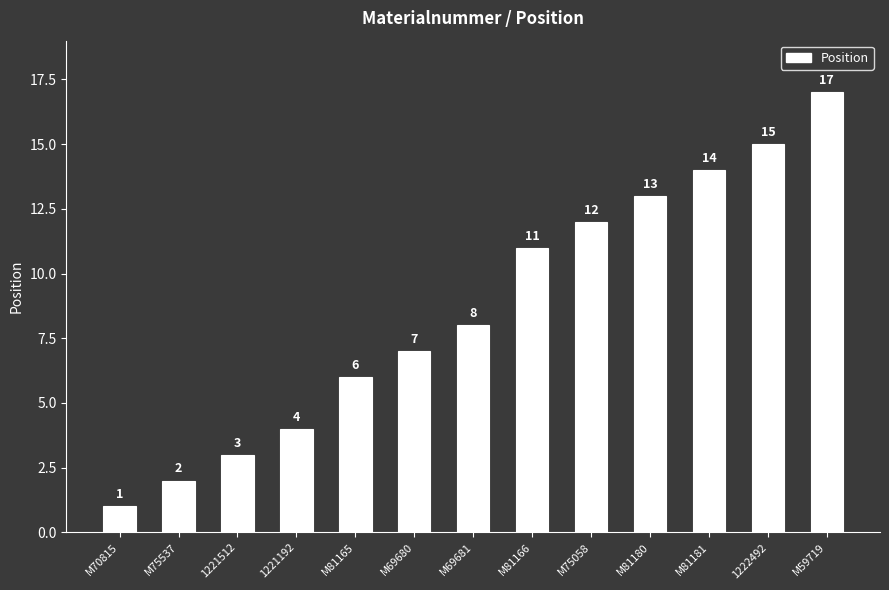

Rank the categories by value from highest to lowest.

M59719, 1222492, M81181, M81180, M75058, M81166, M69681, M69680, M81165, 1221192, 1221512, M75537, M70815